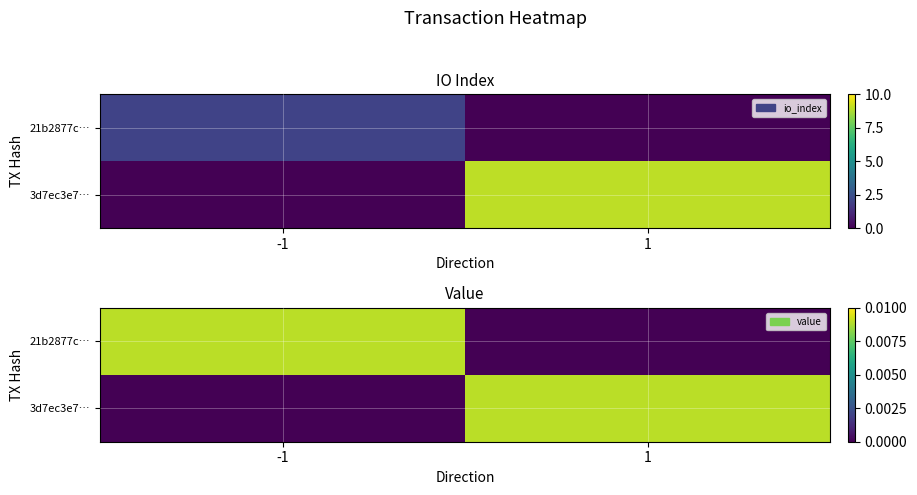

Rank the series by their maximum value, from highest to lowest.

21b2877c…, 3d7ec3e7…